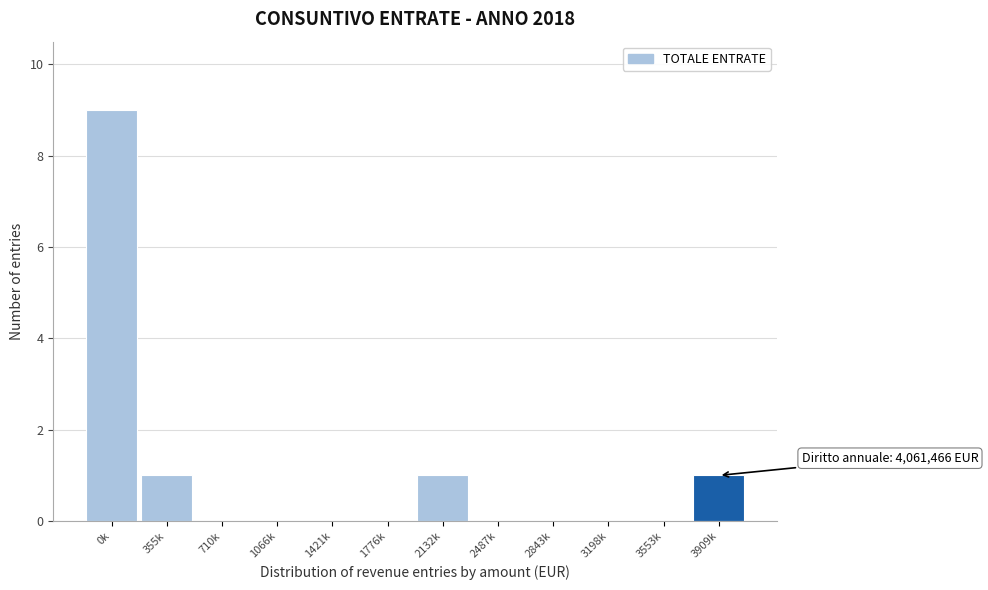

Reading right to left, transcribe all the data shown in this chart.

3909k=1	3553k=0	3198k=0	2843k=0	2487k=0	2132k=1	1776k=0	1421k=0	1066k=0	710k=0	355k=1	0k=9